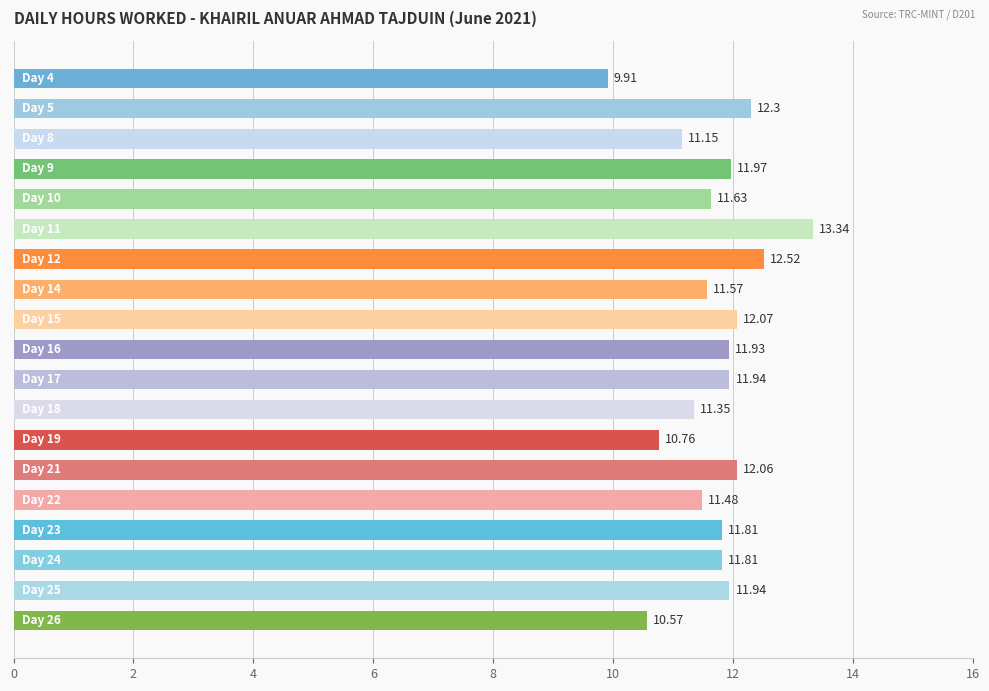

What is the sum of all values?

222.1